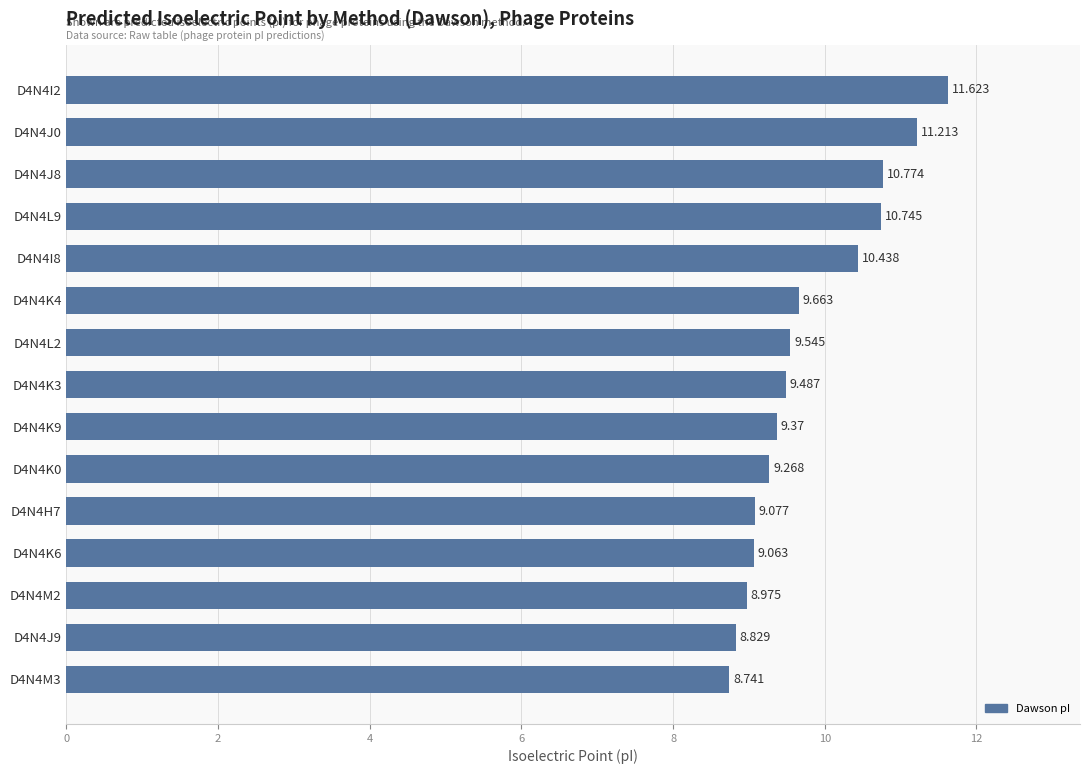

List the labels in order of value, smallest first.

D4N4M3, D4N4J9, D4N4M2, D4N4K6, D4N4H7, D4N4K0, D4N4K9, D4N4K3, D4N4L2, D4N4K4, D4N4I8, D4N4L9, D4N4J8, D4N4J0, D4N4I2